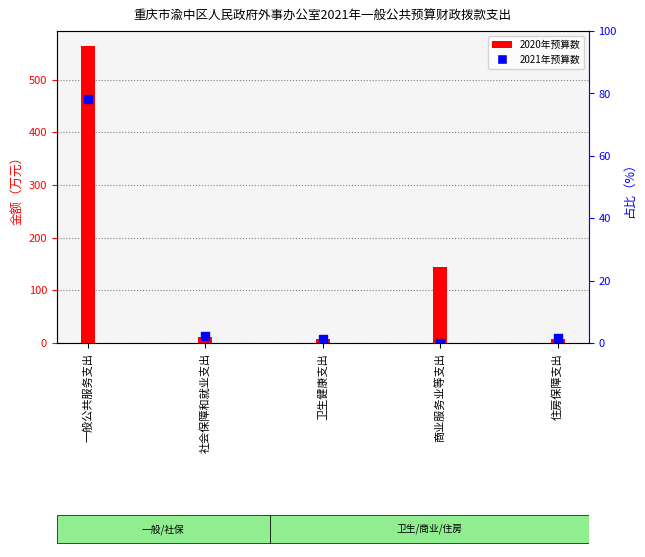

Which series reaches the minimum Y coordinate?

2021年预算数